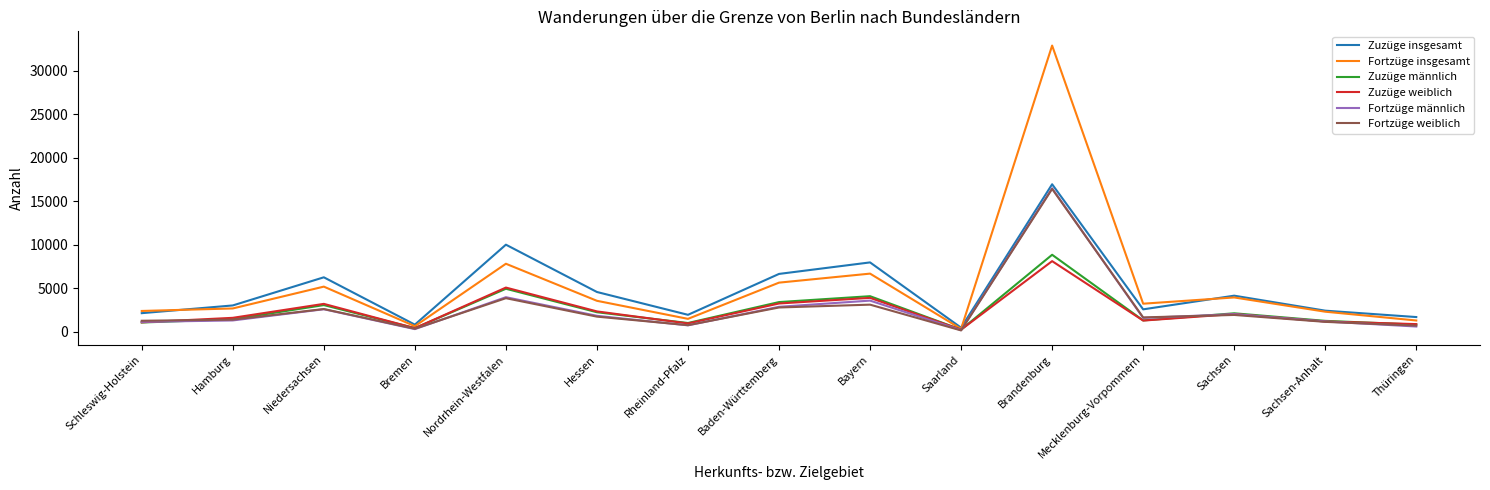

True or false: Fortzüge weiblich has a value of 3104 at Bayern.

True